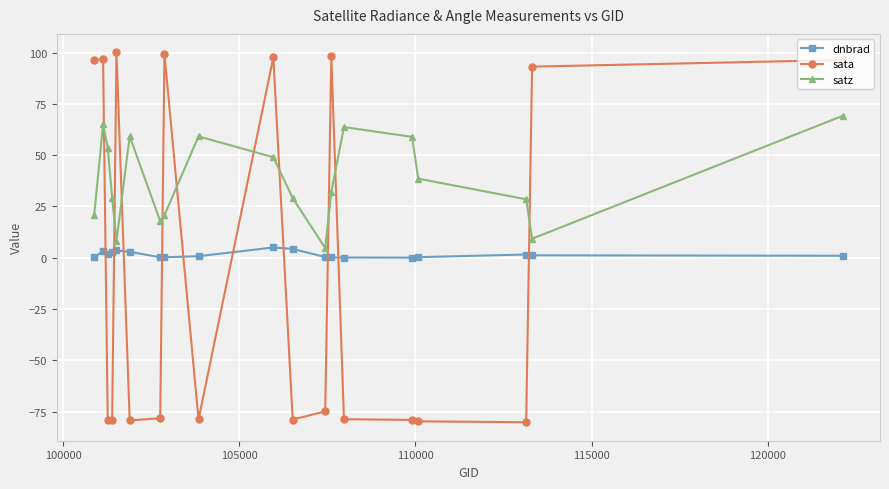

Count the number of data series in this chart.

3